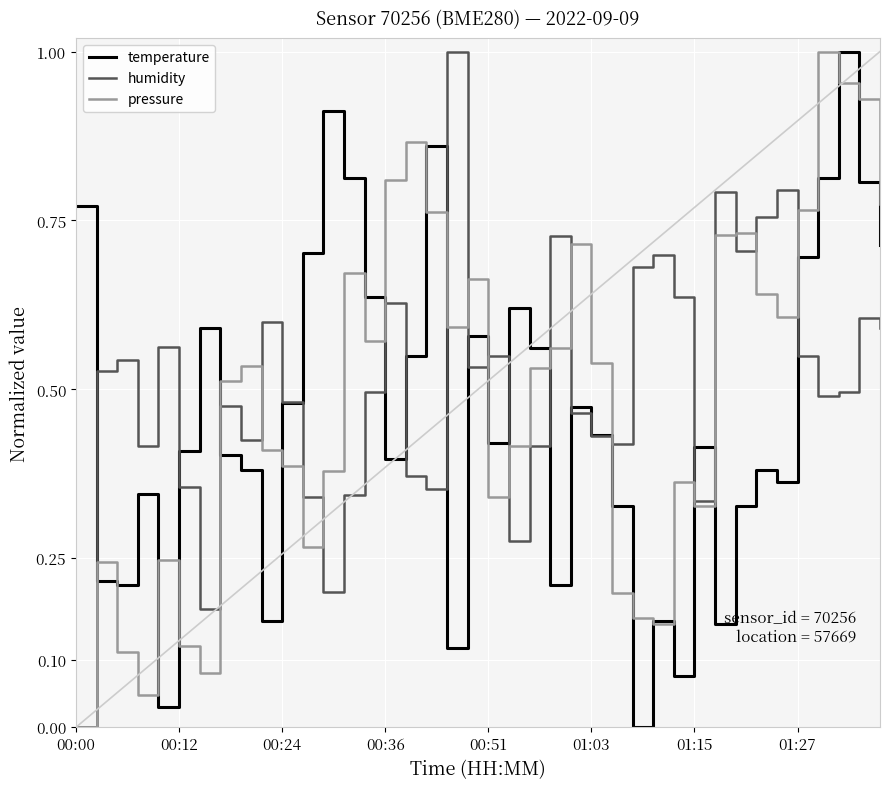

What is the label of the 25th point from the left?

24